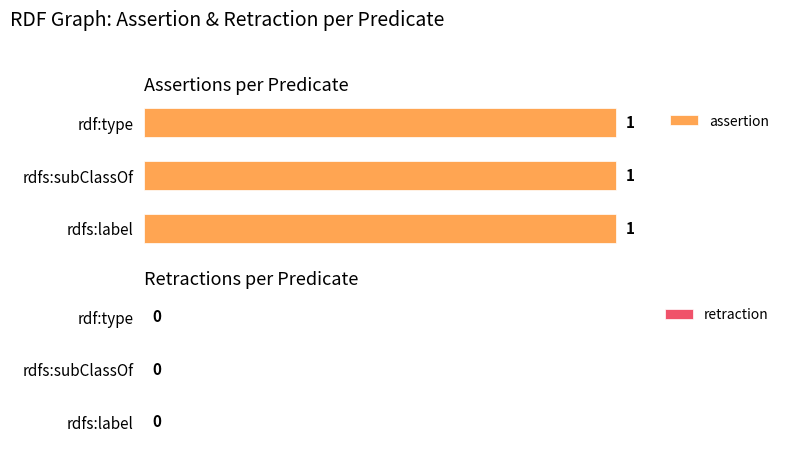

Rank the series by their average value, from highest to lowest.

assertion, retraction